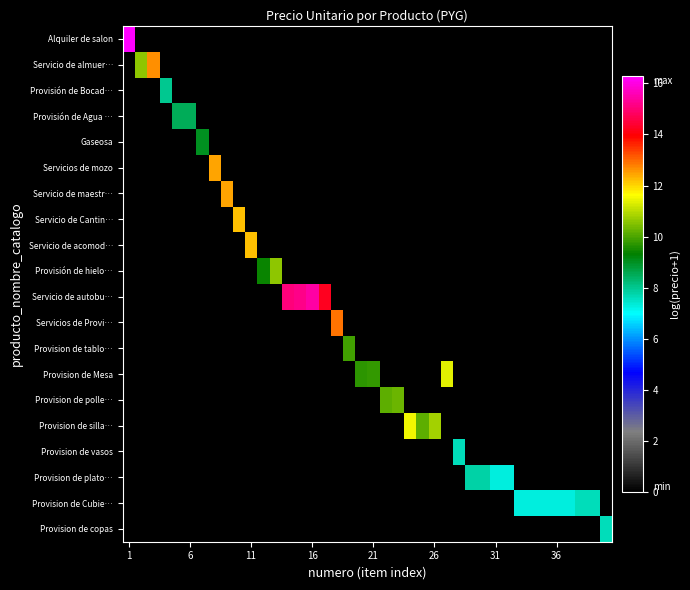

Reading left to right, extract all data points from this chart.

Alquiler de salon: 16.3	0.0	0.0	0.0	0.0	0.0	0.0	0.0	0.0	0.0	0.0	0.0	0.0	0.0	0.0	0.0	0.0	0.0	0.0	0.0	0.0	0.0	0.0	0.0	0.0	0.0	0.0	0.0	0.0	0.0	0.0	0.0	0.0	0.0	0.0	0.0	0.0	0.0	0.0	0.0
Servicio de almuer…: 0.0	10.6	12.6	0.0	0.0	0.0	0.0	0.0	0.0	0.0	0.0	0.0	0.0	0.0	0.0	0.0	0.0	0.0	0.0	0.0	0.0	0.0	0.0	0.0	0.0	0.0	0.0	0.0	0.0	0.0	0.0	0.0	0.0	0.0	0.0	0.0	0.0	0.0	0.0	0.0
Provisión de Bocad…: 0.0	0.0	0.0	8.0	0.0	0.0	0.0	0.0	0.0	0.0	0.0	0.0	0.0	0.0	0.0	0.0	0.0	0.0	0.0	0.0	0.0	0.0	0.0	0.0	0.0	0.0	0.0	0.0	0.0	0.0	0.0	0.0	0.0	0.0	0.0	0.0	0.0	0.0	0.0	0.0
Provisión de Agua …: 0.0	0.0	0.0	0.0	8.5	8.5	0.0	0.0	0.0	0.0	0.0	0.0	0.0	0.0	0.0	0.0	0.0	0.0	0.0	0.0	0.0	0.0	0.0	0.0	0.0	0.0	0.0	0.0	0.0	0.0	0.0	0.0	0.0	0.0	0.0	0.0	0.0	0.0	0.0	0.0
Gaseosa: 0.0	0.0	0.0	0.0	0.0	0.0	9.0	0.0	0.0	0.0	0.0	0.0	0.0	0.0	0.0	0.0	0.0	0.0	0.0	0.0	0.0	0.0	0.0	0.0	0.0	0.0	0.0	0.0	0.0	0.0	0.0	0.0	0.0	0.0	0.0	0.0	0.0	0.0	0.0	0.0
Servicios de mozo: 0.0	0.0	0.0	0.0	0.0	0.0	0.0	12.4	0.0	0.0	0.0	0.0	0.0	0.0	0.0	0.0	0.0	0.0	0.0	0.0	0.0	0.0	0.0	0.0	0.0	0.0	0.0	0.0	0.0	0.0	0.0	0.0	0.0	0.0	0.0	0.0	0.0	0.0	0.0	0.0
Servicio de maestr…: 0.0	0.0	0.0	0.0	0.0	0.0	0.0	0.0	12.4	0.0	0.0	0.0	0.0	0.0	0.0	0.0	0.0	0.0	0.0	0.0	0.0	0.0	0.0	0.0	0.0	0.0	0.0	0.0	0.0	0.0	0.0	0.0	0.0	0.0	0.0	0.0	0.0	0.0	0.0	0.0
Servicio de Cantin…: 0.0	0.0	0.0	0.0	0.0	0.0	0.0	0.0	0.0	12.2	0.0	0.0	0.0	0.0	0.0	0.0	0.0	0.0	0.0	0.0	0.0	0.0	0.0	0.0	0.0	0.0	0.0	0.0	0.0	0.0	0.0	0.0	0.0	0.0	0.0	0.0	0.0	0.0	0.0	0.0
Servicio de acomod…: 0.0	0.0	0.0	0.0	0.0	0.0	0.0	0.0	0.0	0.0	12.2	0.0	0.0	0.0	0.0	0.0	0.0	0.0	0.0	0.0	0.0	0.0	0.0	0.0	0.0	0.0	0.0	0.0	0.0	0.0	0.0	0.0	0.0	0.0	0.0	0.0	0.0	0.0	0.0	0.0
Provisión de hielo…: 0.0	0.0	0.0	0.0	0.0	0.0	0.0	0.0	0.0	0.0	0.0	9.4	10.6	0.0	0.0	0.0	0.0	0.0	0.0	0.0	0.0	0.0	0.0	0.0	0.0	0.0	0.0	0.0	0.0	0.0	0.0	0.0	0.0	0.0	0.0	0.0	0.0	0.0	0.0	0.0
Servicio de autobu…: 0.0	0.0	0.0	0.0	0.0	0.0	0.0	0.0	0.0	0.0	0.0	0.0	0.0	15.1	15.2	15.4	14.2	0.0	0.0	0.0	0.0	0.0	0.0	0.0	0.0	0.0	0.0	0.0	0.0	0.0	0.0	0.0	0.0	0.0	0.0	0.0	0.0	0.0	0.0	0.0
Servicios de Provi…: 0.0	0.0	0.0	0.0	0.0	0.0	0.0	0.0	0.0	0.0	0.0	0.0	0.0	0.0	0.0	0.0	0.0	12.9	0.0	0.0	0.0	0.0	0.0	0.0	0.0	0.0	0.0	0.0	0.0	0.0	0.0	0.0	0.0	0.0	0.0	0.0	0.0	0.0	0.0	0.0
Provision de tablo…: 0.0	0.0	0.0	0.0	0.0	0.0	0.0	0.0	0.0	0.0	0.0	0.0	0.0	0.0	0.0	0.0	0.0	0.0	9.9	0.0	0.0	0.0	0.0	0.0	0.0	0.0	0.0	0.0	0.0	0.0	0.0	0.0	0.0	0.0	0.0	0.0	0.0	0.0	0.0	0.0
Provision de Mesa: 0.0	0.0	0.0	0.0	0.0	0.0	0.0	0.0	0.0	0.0	0.0	0.0	0.0	0.0	0.0	0.0	0.0	0.0	0.0	9.7	9.8	0.0	0.0	0.0	0.0	0.0	11.4	0.0	0.0	0.0	0.0	0.0	0.0	0.0	0.0	0.0	0.0	0.0	0.0	0.0
Provision de polle…: 0.0	0.0	0.0	0.0	0.0	0.0	0.0	0.0	0.0	0.0	0.0	0.0	0.0	0.0	0.0	0.0	0.0	0.0	0.0	0.0	0.0	10.1	10.3	0.0	0.0	0.0	0.0	0.0	0.0	0.0	0.0	0.0	0.0	0.0	0.0	0.0	0.0	0.0	0.0	0.0
Provision de silla…: 0.0	0.0	0.0	0.0	0.0	0.0	0.0	0.0	0.0	0.0	0.0	0.0	0.0	0.0	0.0	0.0	0.0	0.0	0.0	0.0	0.0	0.0	0.0	11.5	10.1	10.8	0.0	0.0	0.0	0.0	0.0	0.0	0.0	0.0	0.0	0.0	0.0	0.0	0.0	0.0
Provision de vasos: 0.0	0.0	0.0	0.0	0.0	0.0	0.0	0.0	0.0	0.0	0.0	0.0	0.0	0.0	0.0	0.0	0.0	0.0	0.0	0.0	0.0	0.0	0.0	0.0	0.0	0.0	0.0	7.6	0.0	0.0	0.0	0.0	0.0	0.0	0.0	0.0	0.0	0.0	0.0	0.0
Provision de plato…: 0.0	0.0	0.0	0.0	0.0	0.0	0.0	0.0	0.0	0.0	0.0	0.0	0.0	0.0	0.0	0.0	0.0	0.0	0.0	0.0	0.0	0.0	0.0	0.0	0.0	0.0	0.0	0.0	7.8	7.8	7.3	7.3	0.0	0.0	0.0	0.0	0.0	0.0	0.0	0.0
Provision de Cubie…: 0.0	0.0	0.0	0.0	0.0	0.0	0.0	0.0	0.0	0.0	0.0	0.0	0.0	0.0	0.0	0.0	0.0	0.0	0.0	0.0	0.0	0.0	0.0	0.0	0.0	0.0	0.0	0.0	0.0	0.0	0.0	0.0	7.3	7.3	7.3	7.3	7.3	7.6	7.6	0.0
Provision de copas: 0.0	0.0	0.0	0.0	0.0	0.0	0.0	0.0	0.0	0.0	0.0	0.0	0.0	0.0	0.0	0.0	0.0	0.0	0.0	0.0	0.0	0.0	0.0	0.0	0.0	0.0	0.0	0.0	0.0	0.0	0.0	0.0	0.0	0.0	0.0	0.0	0.0	0.0	0.0	7.6